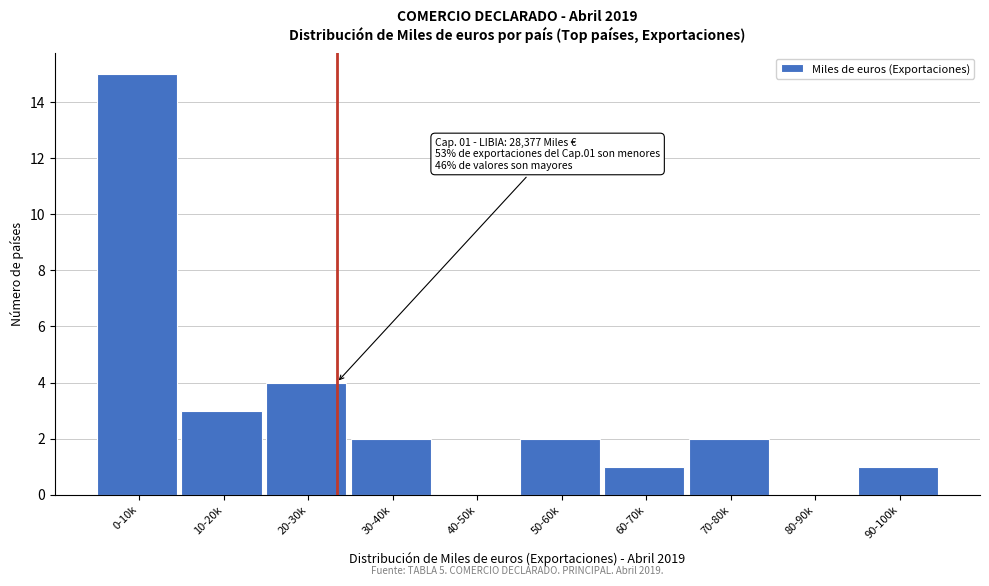

Reading left to right, what are all the values shown in this chart?

0-10k=15	10-20k=3	20-30k=4	30-40k=2	40-50k=0	50-60k=2	60-70k=1	70-80k=2	80-90k=0	90-100k=1